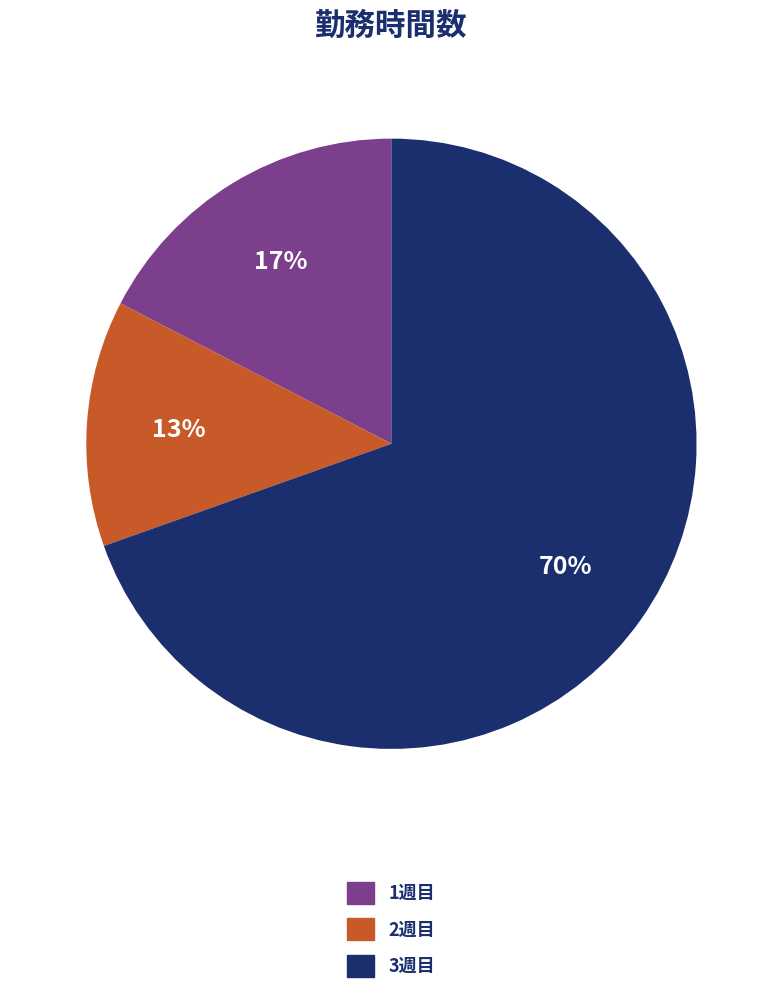

What percentage is the 2週目 slice, to the nearest percent?

13%